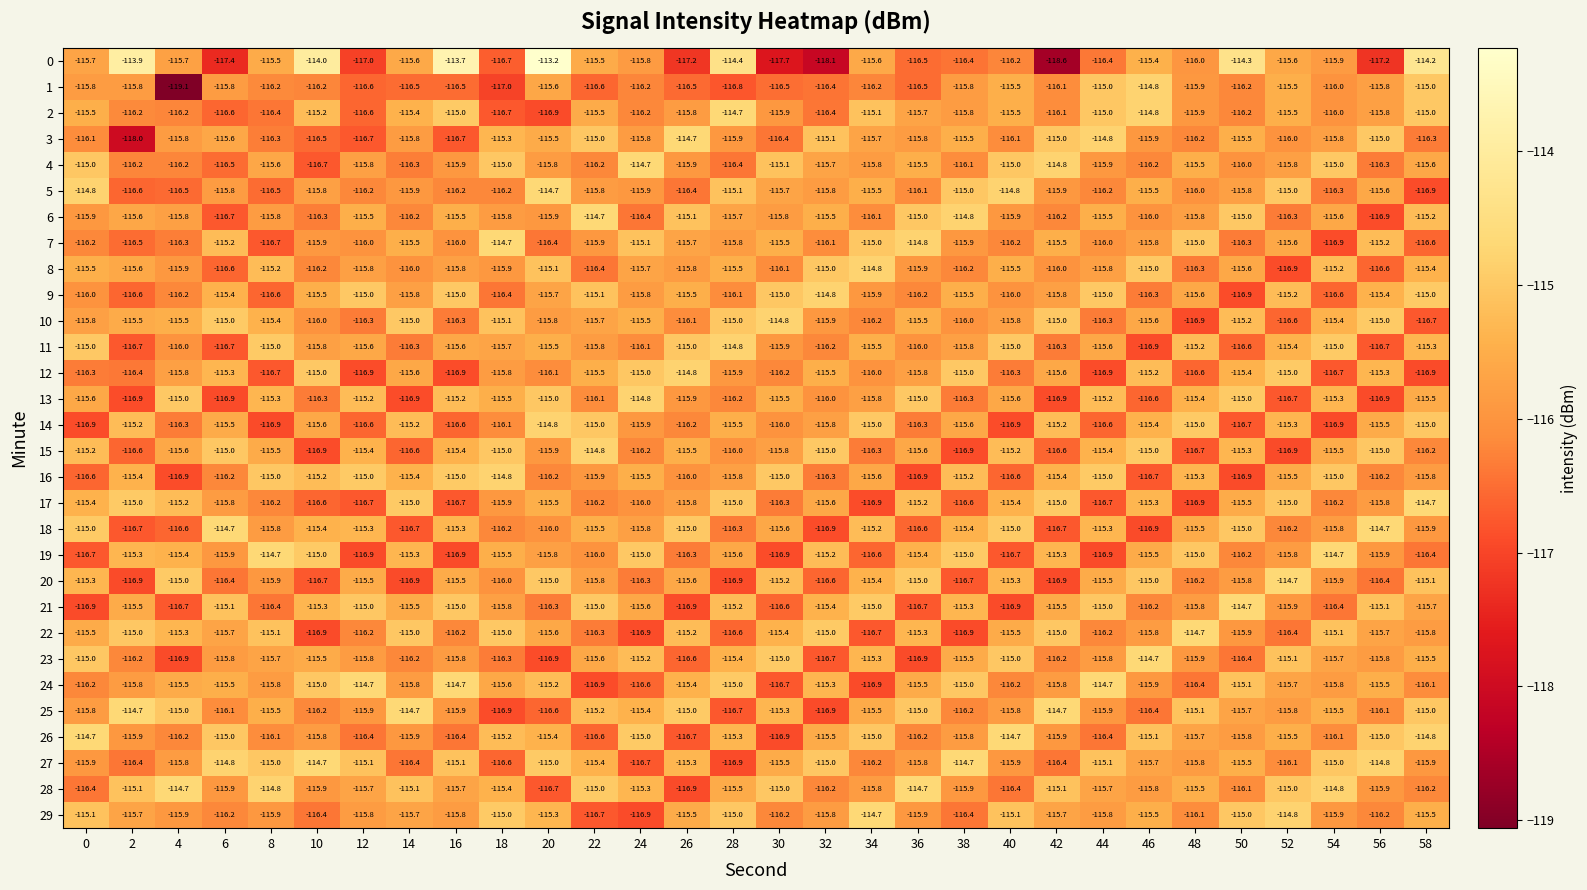

At how many categories does at least one series exceed -115?

30